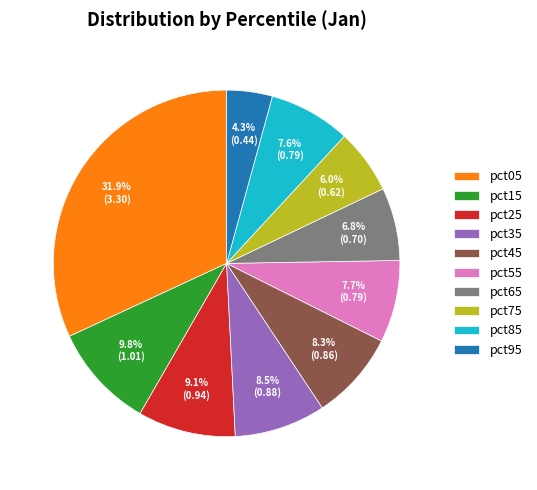

How many segments does this pie chart have?

10